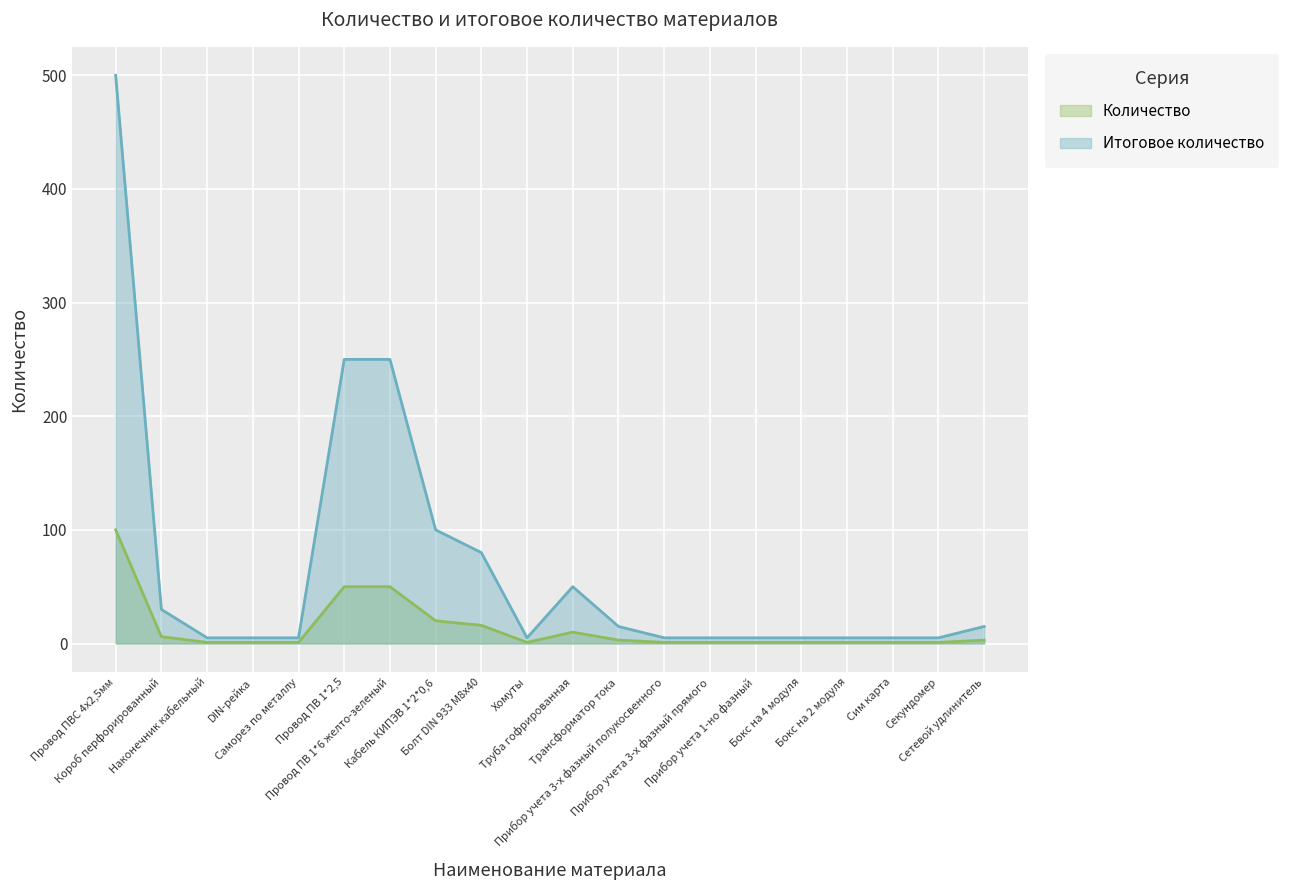

Rank the series by their maximum value, from lowest to highest.

Количество, Итоговое количество